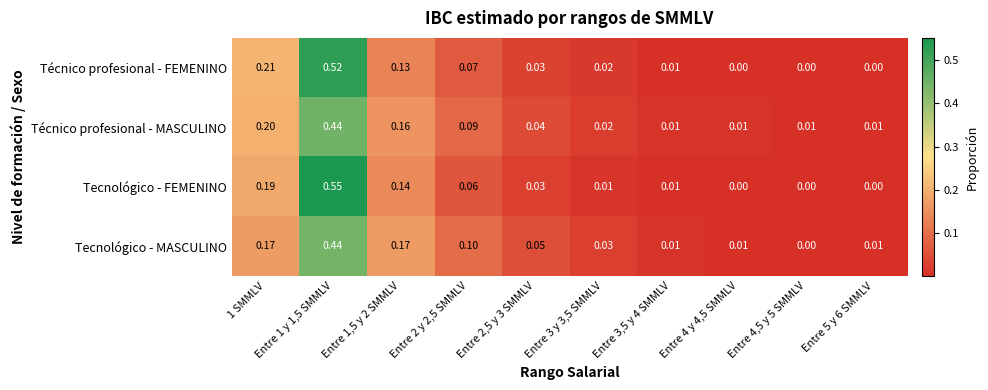

Is the value of Técnico profesional - MASCULINO at Entre 2,5 y 3 SMMLV greater than the value of Tecnológico - FEMENINO at Entre 4,5 y 5 SMMLV?

Yes